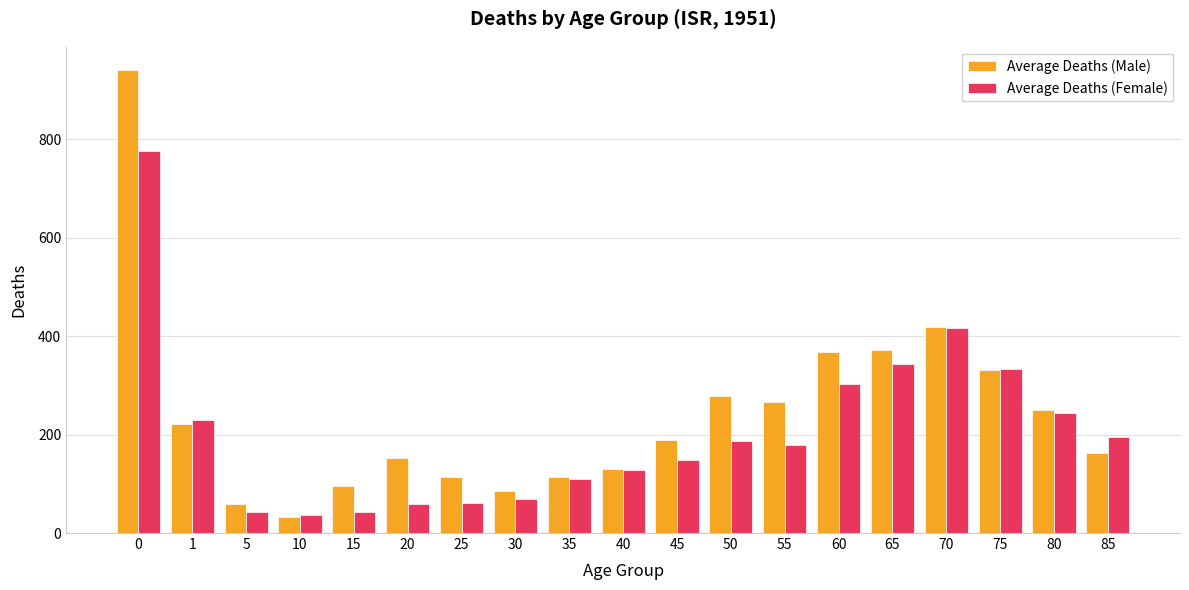

Are the bars grouped side by side (vs. stacked)?

Yes